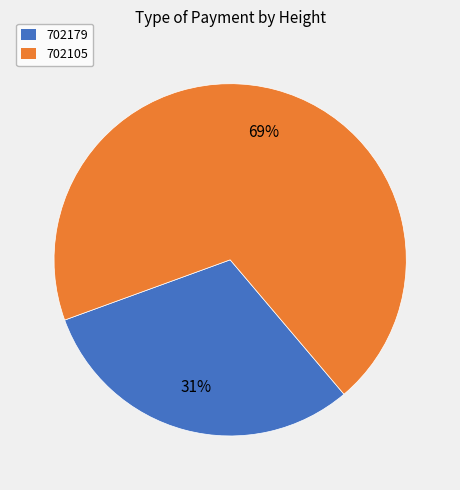

Do 702179 and 702105 together represent more than half of the pie?

Yes